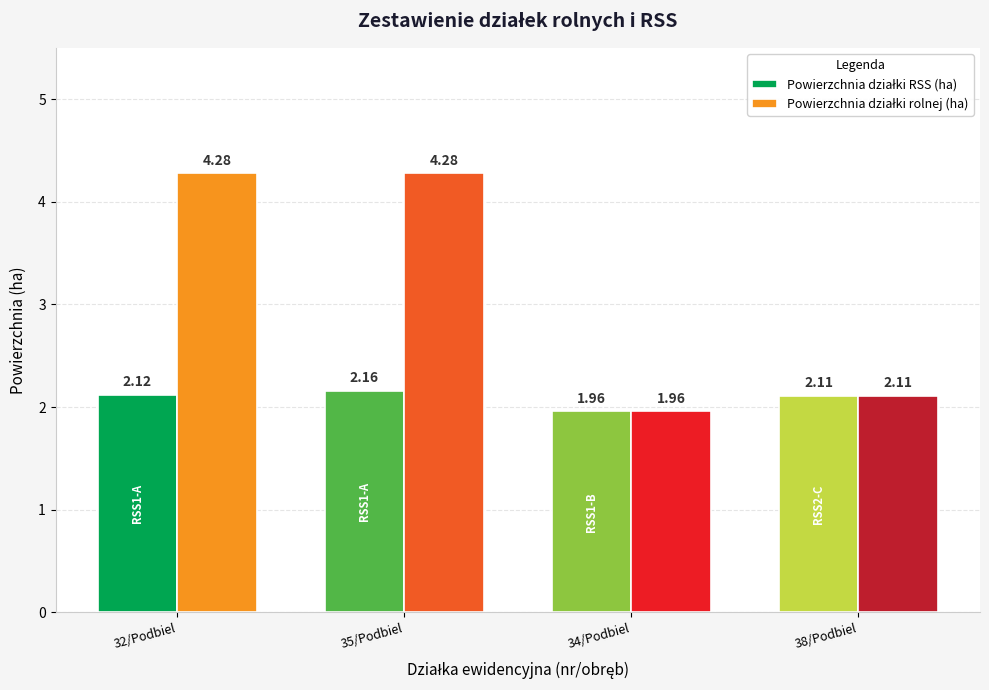

What is the total value across all series at 35/Podbiel?

6.4